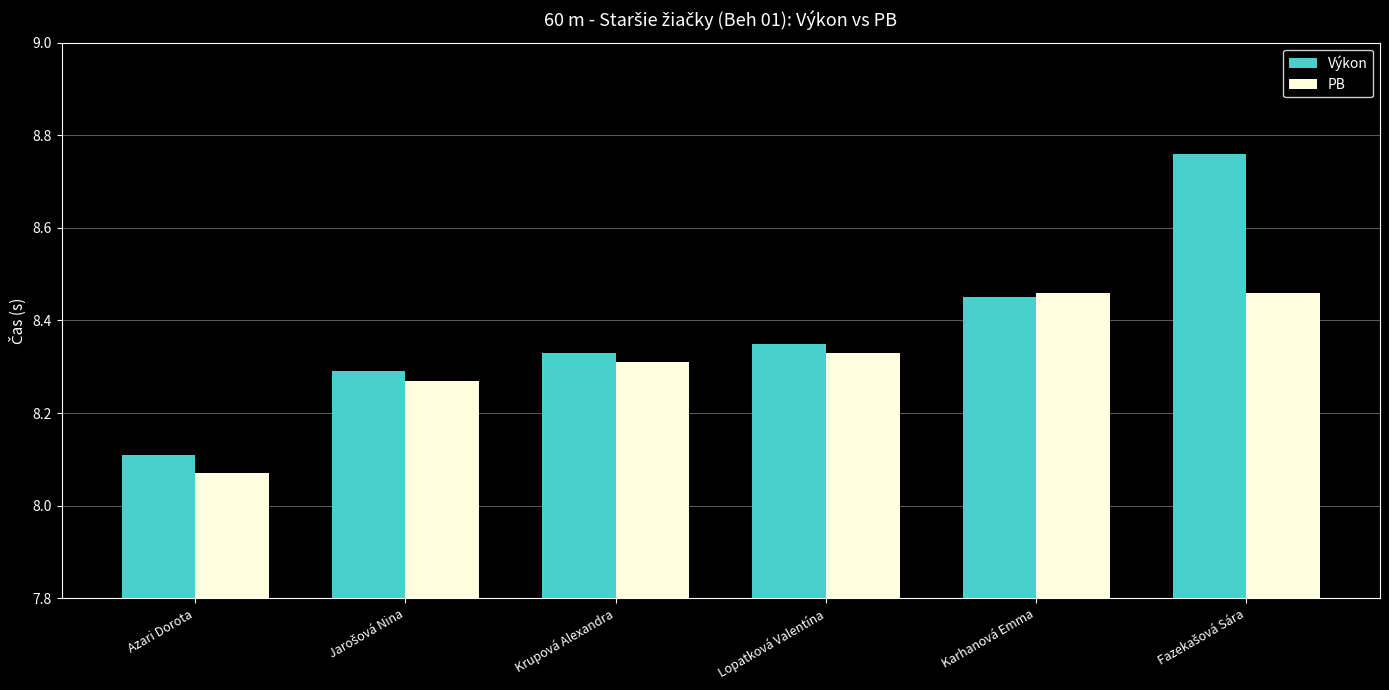

Count the number of data series in this chart.

2